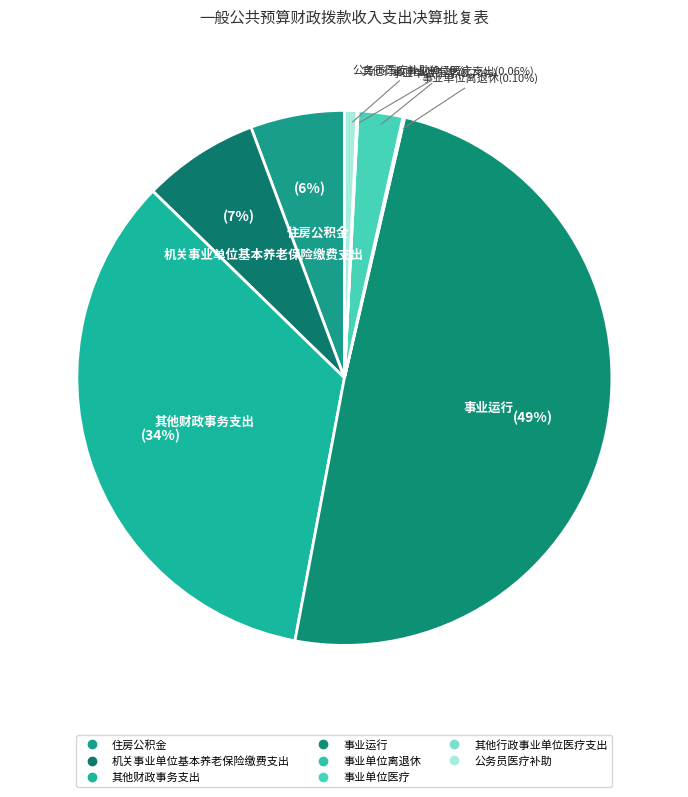

Which slice is the largest?

事业运行